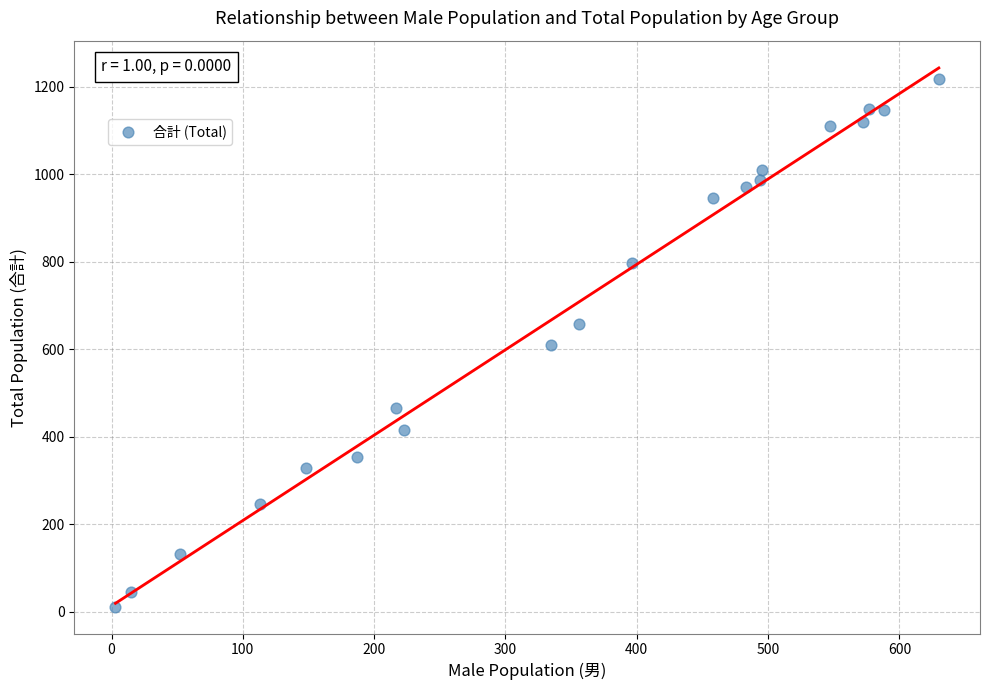

What is the range of X values (max minus min)?

627